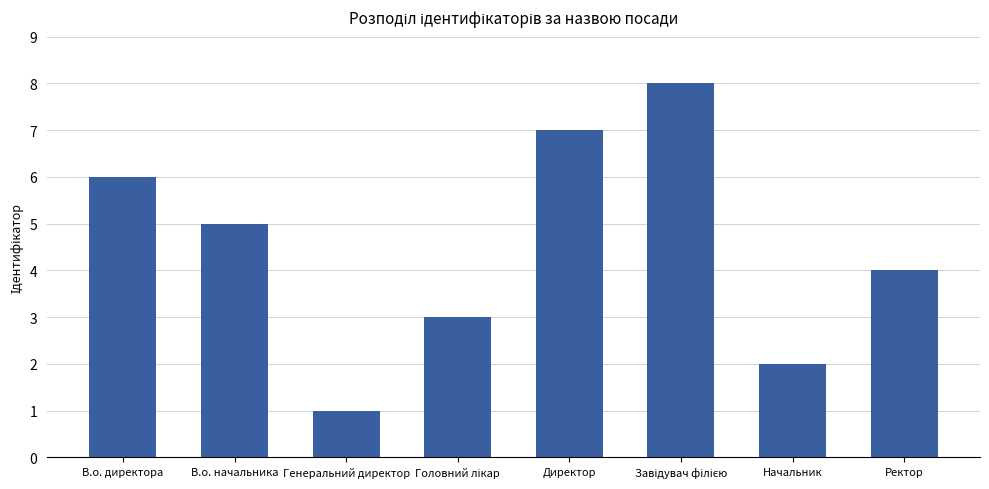

Which category has the lowest value across all series?

Генеральний директор